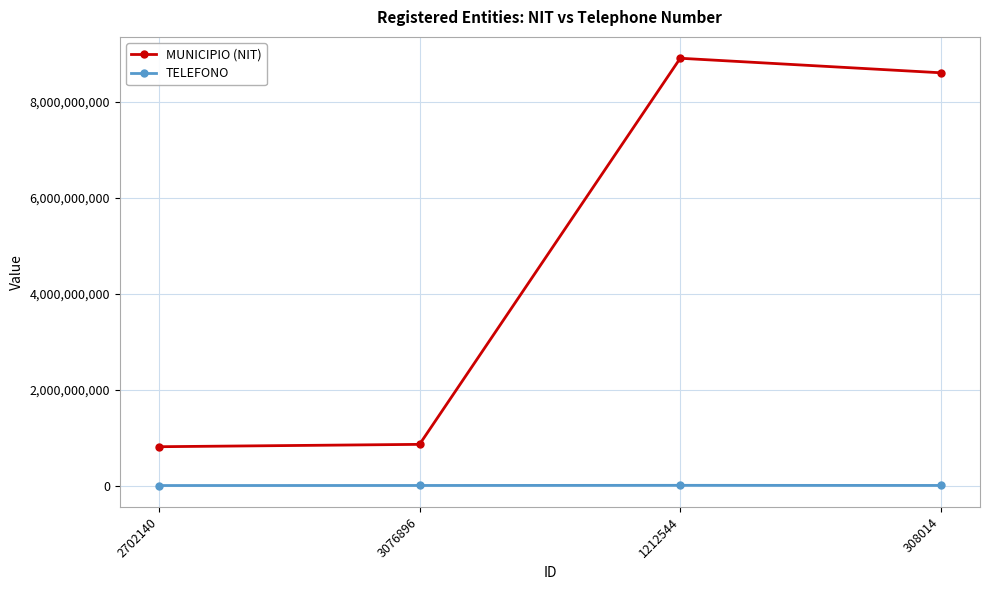

Is the value of MUNICIPIO (NIT) at 1212544 greater than the value of TELEFONO at 3076896?

Yes